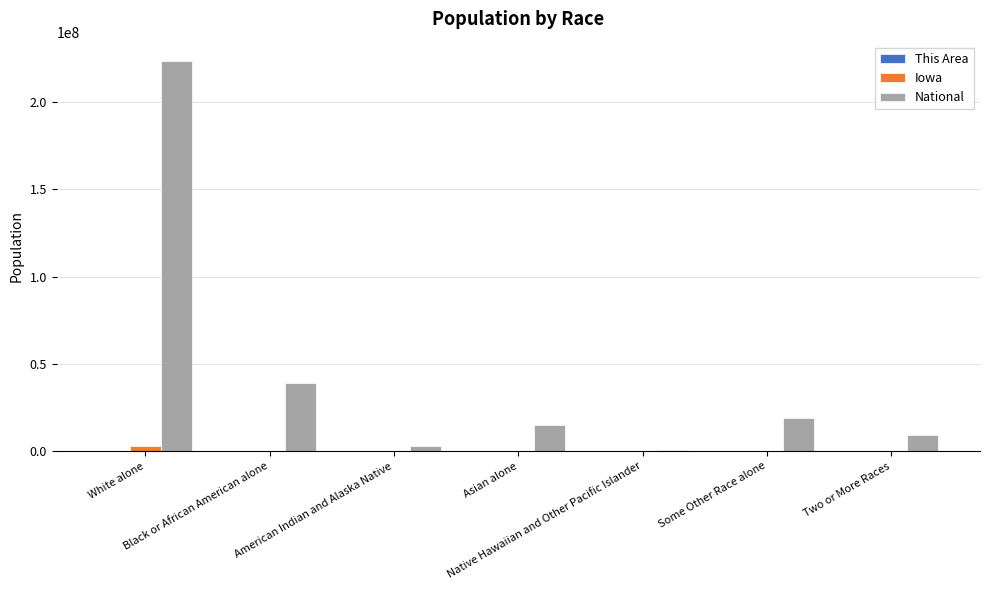

What is the greatest value displayed?

223553265